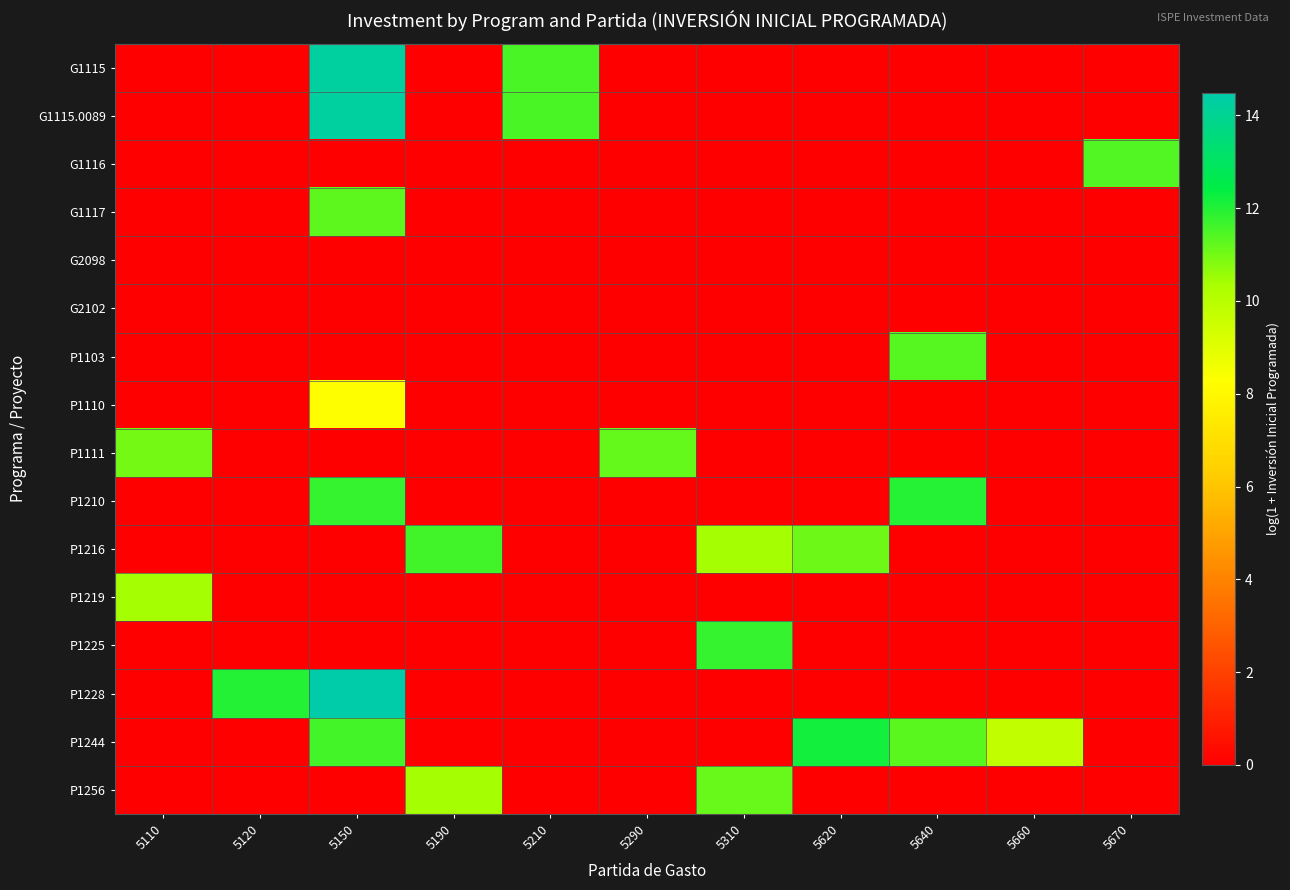

Which series has the widest spread of values?

P1228